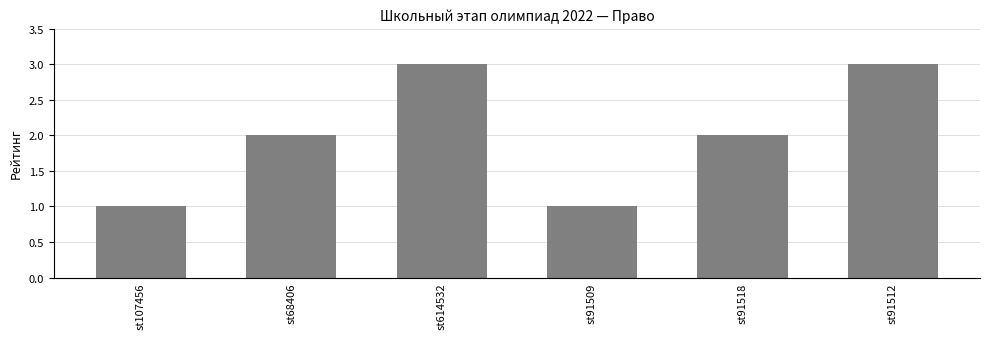

What is the difference between the values at st91509 and st68406?

1